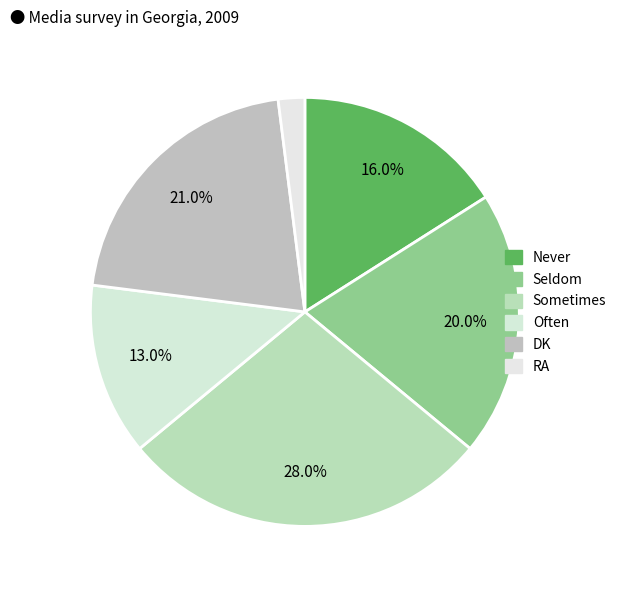

Is there any slice that represents more than half of the pie?

No